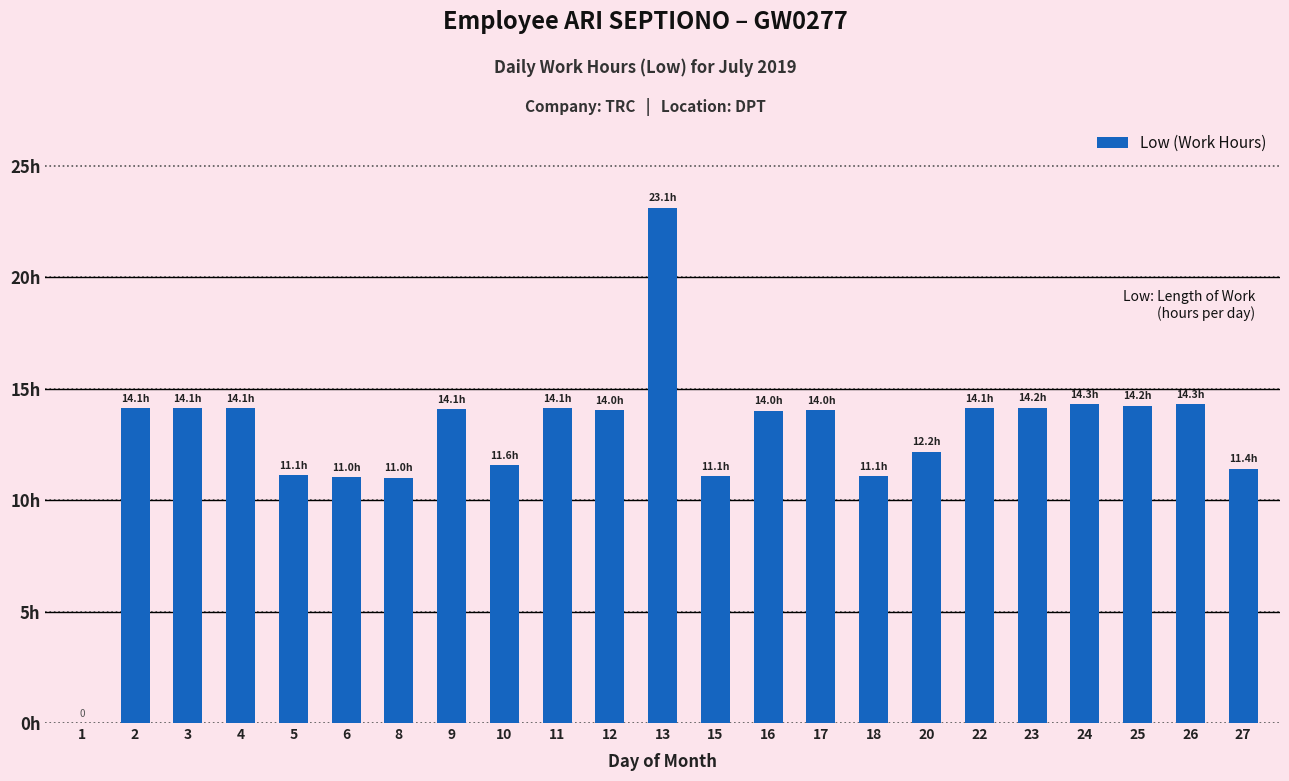

What is the difference between the values at 6 and 23?

3.1